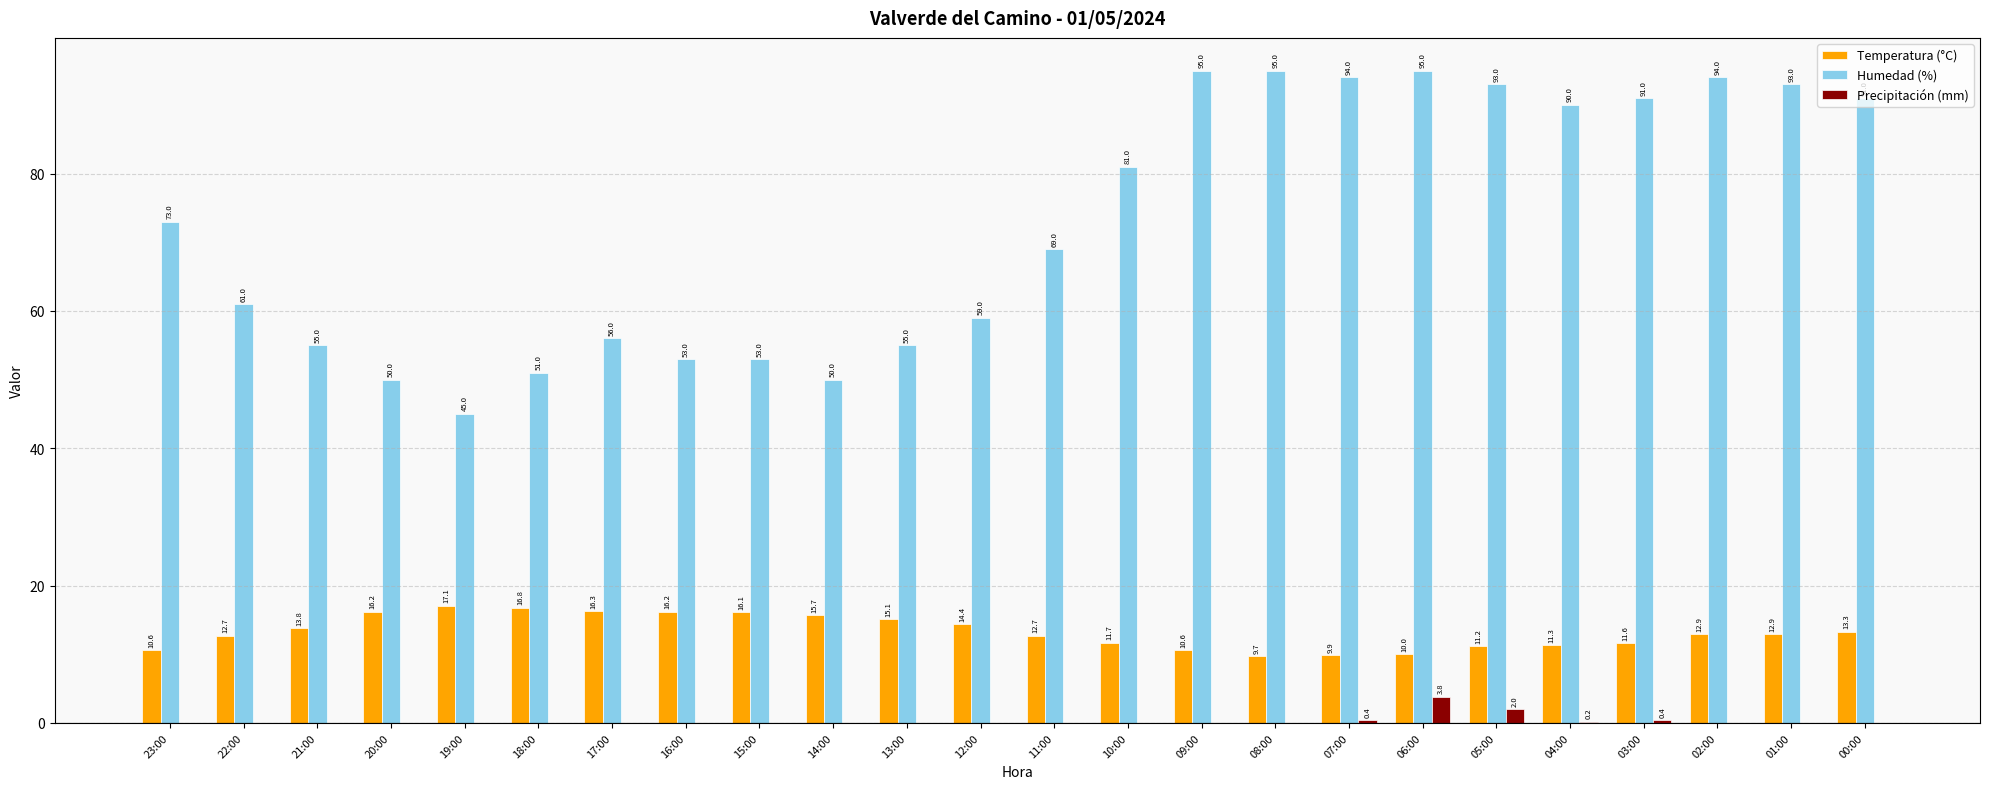

True or false: Temperatura (°C) has a value of 11.2 at 05:00.

True